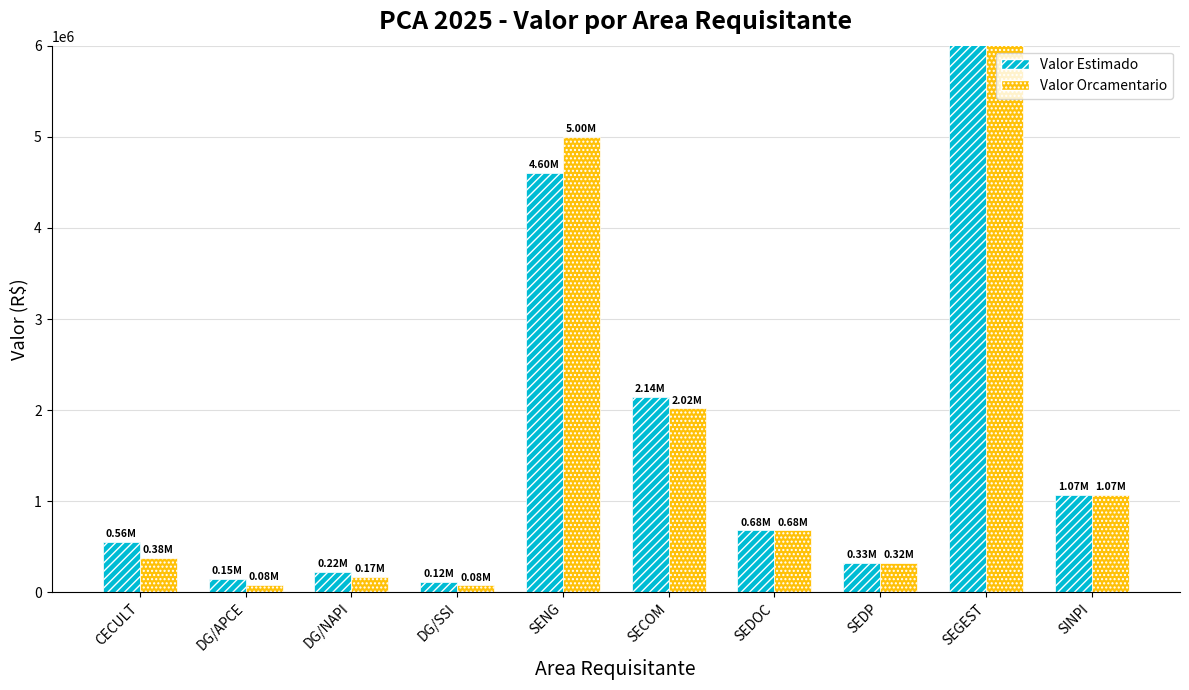

Rank the categories by Valor Orcamentario value from highest to lowest.

SEGEST, SENG, SECOM, SINPI, SEDOC, CECULT, SEDP, DG/NAPI, DG/APCE, DG/SSI